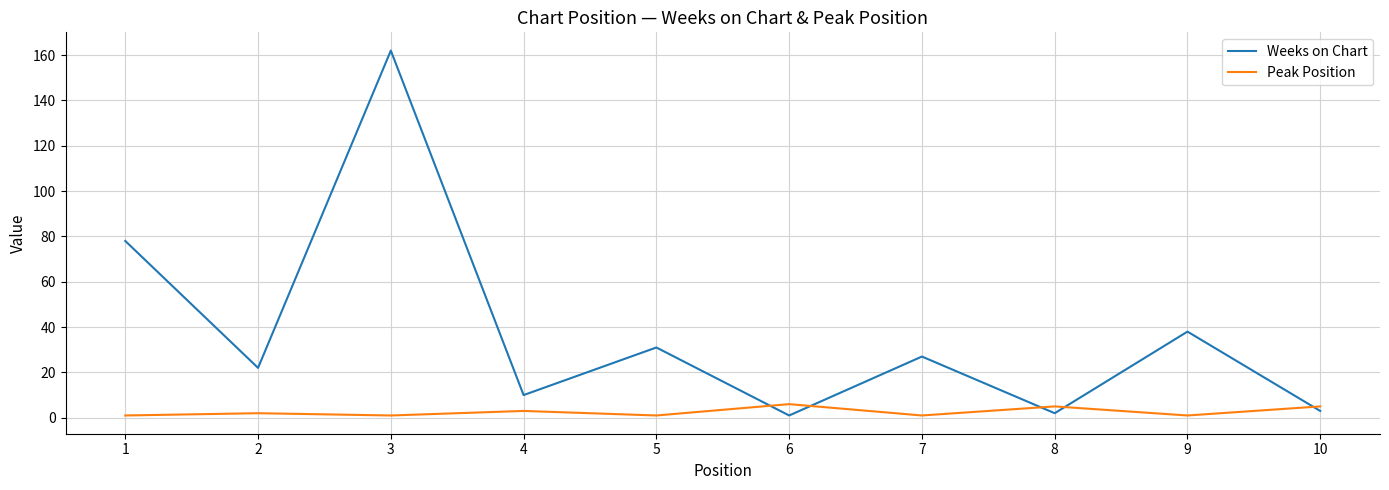

Which series has the largest total across all categories?

Weeks on Chart